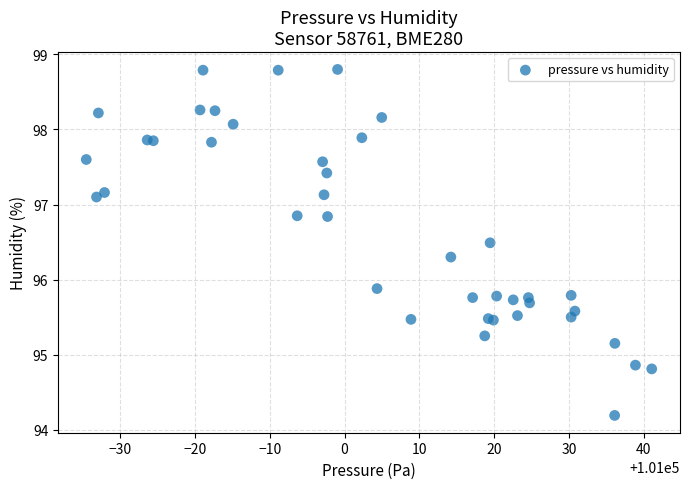

What Y value in the scatter plot is closest to 96?

95.9